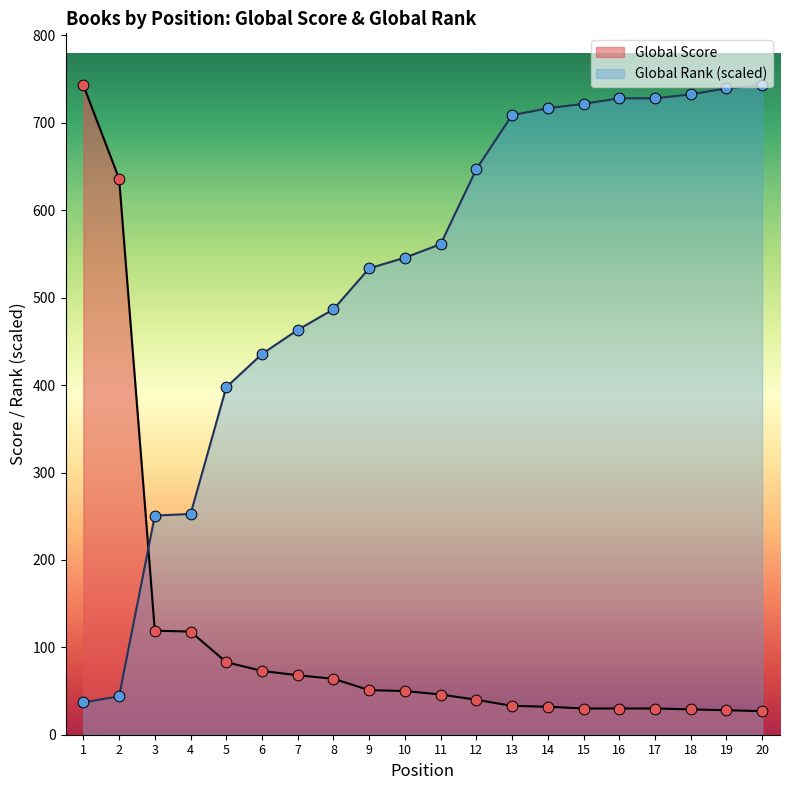

Which series reaches the minimum Y coordinate?

Global Score